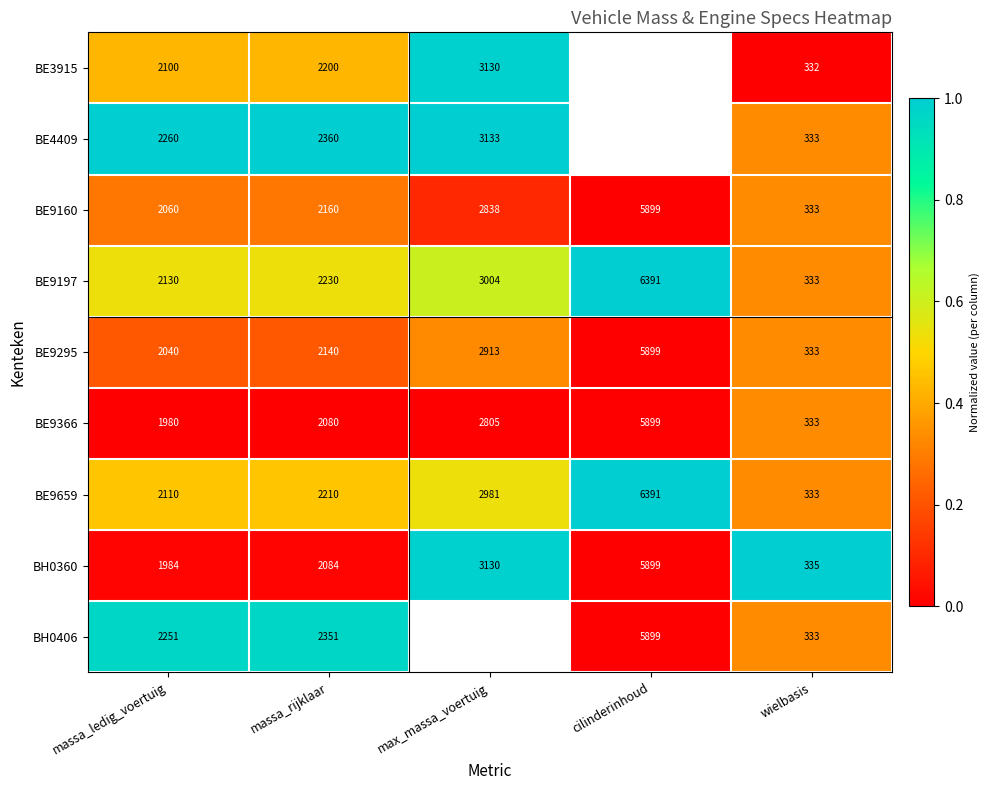

At which label does BE9366 reach its peak?

cilinderinhoud